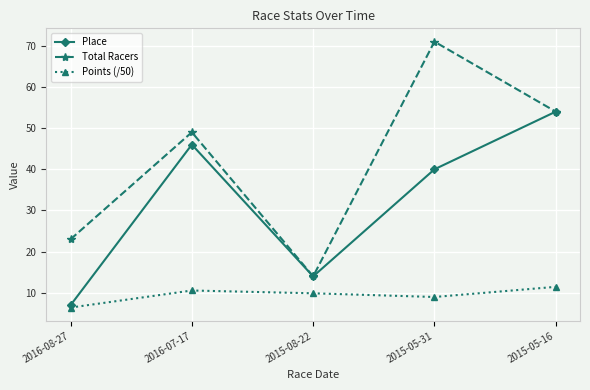

What are all the series names shown in the legend?

Place, Total Racers, Points (/50)